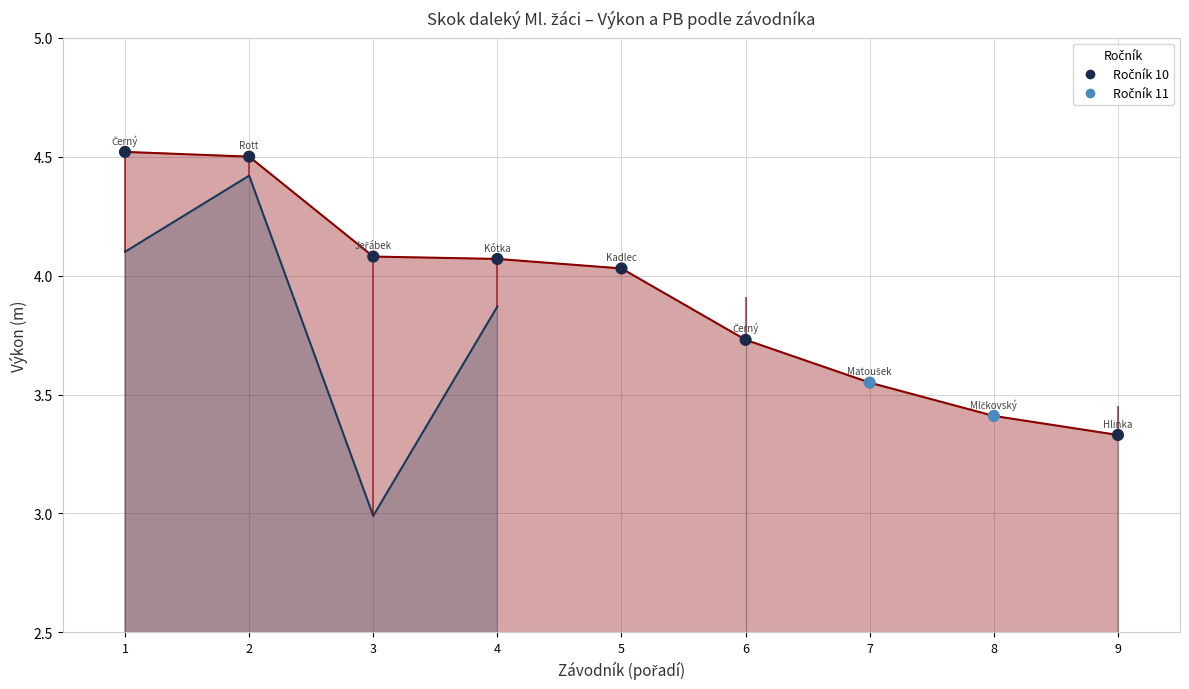

What is the change in value from 1 to 5?

-0.5